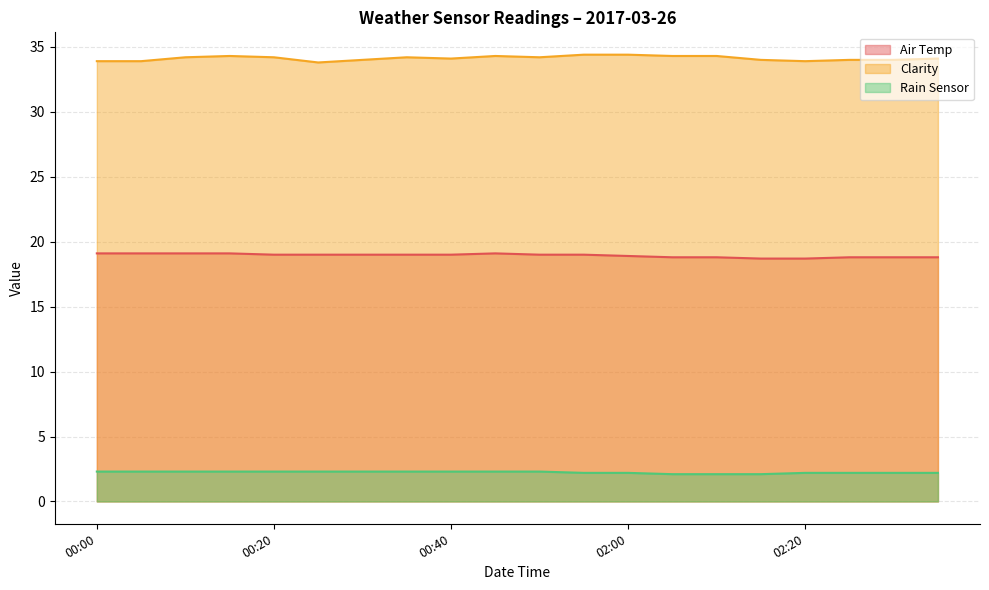

True or false: Rain Sensor has more than 1 points higher than both neighbors.

False